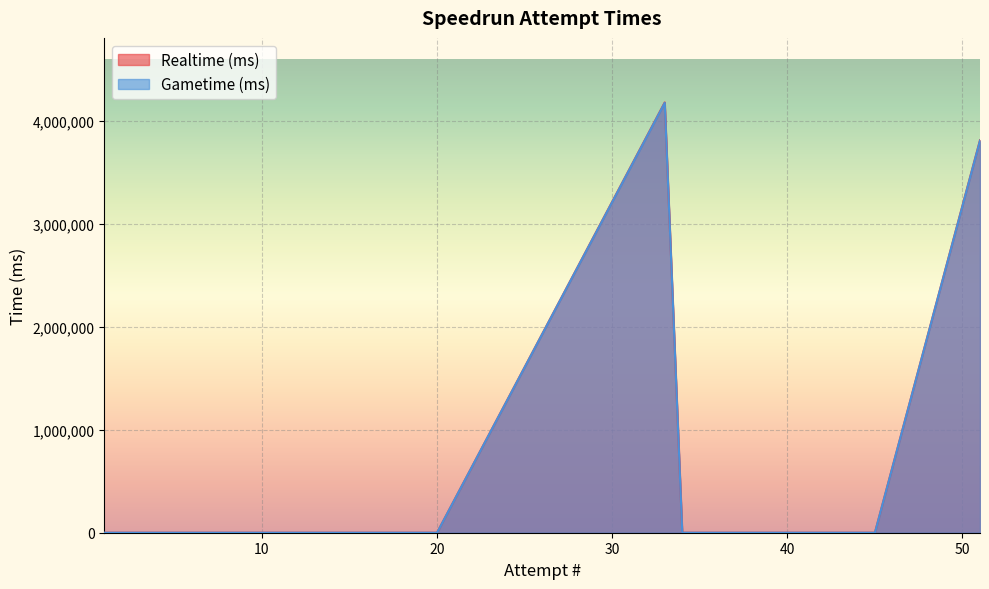

Reading left to right, what are all the values shown in this chart?

Realtime (ms): 1=0	2=0	3=0	4=0	5=0	6=0	7=0	8=0	9=0	10=0	11=0	12=0	13=0	14=0	15=0	16=0	17=0	18=0	19=0	20=0	33=4183165	34=0	35=0	36=0	37=0	38=0	39=0	40=0	41=0	42=0	43=0	44=0	45=0	51=3815923
Gametime (ms): 1=0	2=0	3=0	4=0	5=0	6=0	7=0	8=0	9=0	10=0	11=0	12=0	13=0	14=0	15=0	16=0	17=0	18=0	19=0	20=0	33=4179200	34=0	35=0	36=0	37=0	38=0	39=0	40=0	41=0	42=0	43=0	44=0	45=0	51=3811949